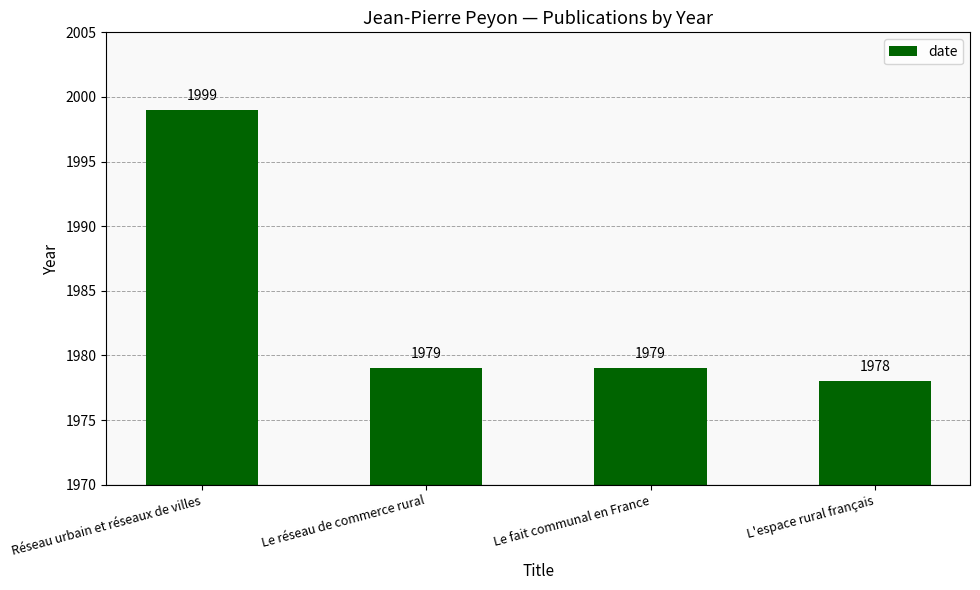

Approximately how many times larger is the value at Le fait communal en France compared to Réseau urbain et réseaux de villes?

1.0